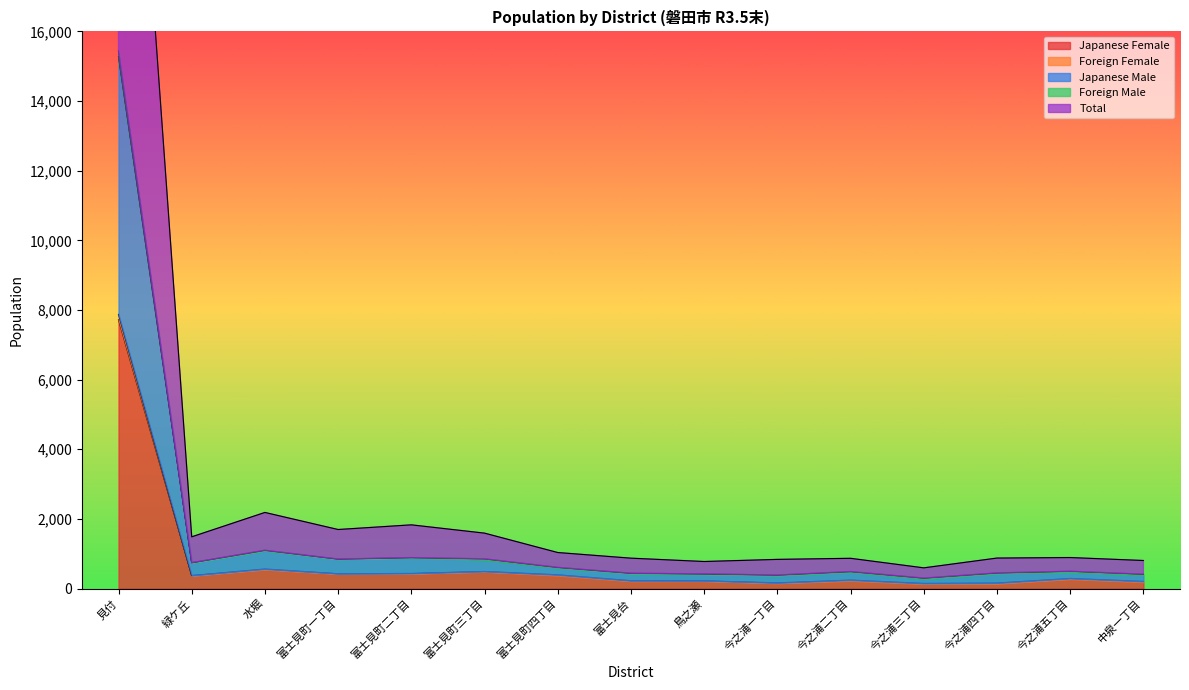

What is the spread (max minus min) of values at 富士見町一丁目?

1272